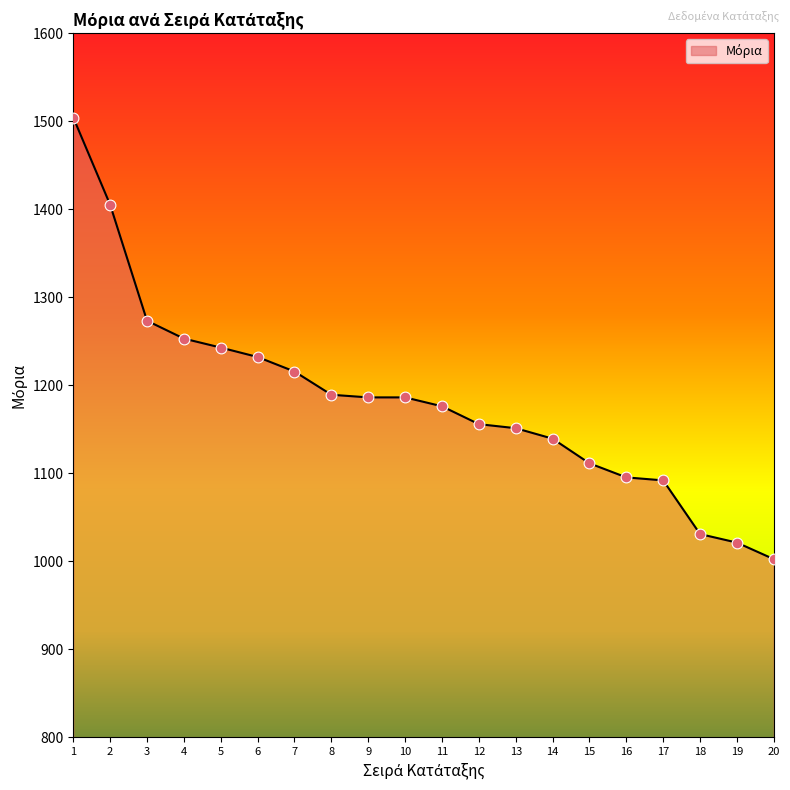

What is the change in value from 8 to 14?

-49.9